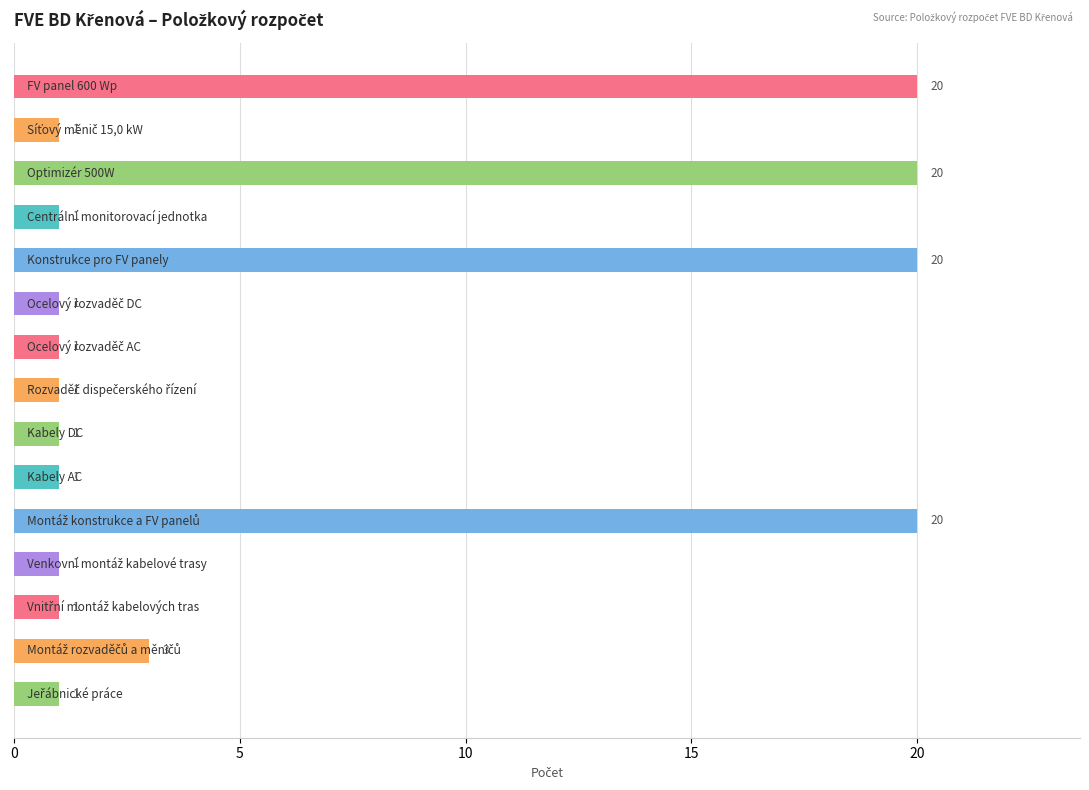

What is the smallest value displayed?

1